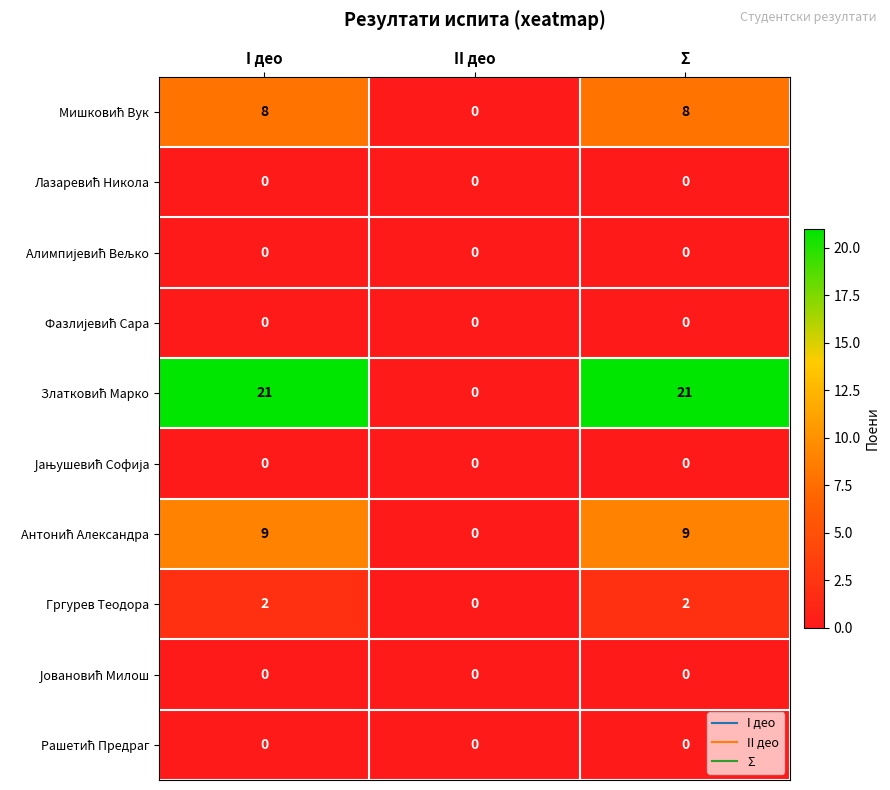

What is the total value across all series at I део?

40